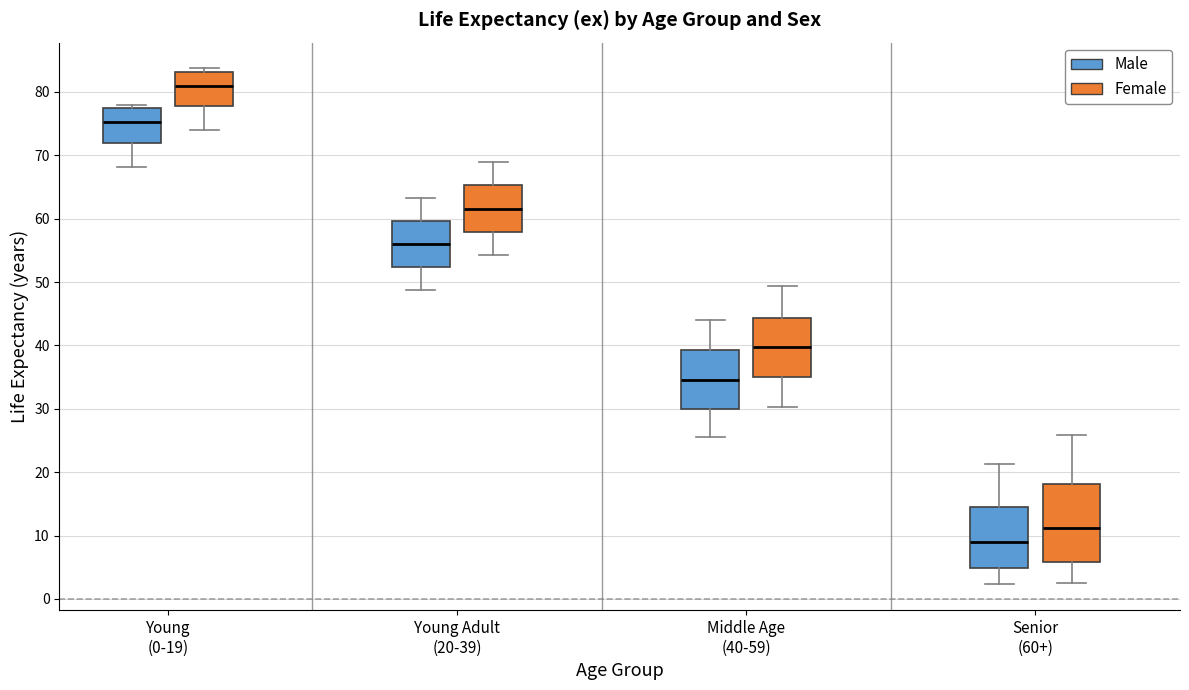

Which box's median line is the lowest?

Senior (60+) (Male)